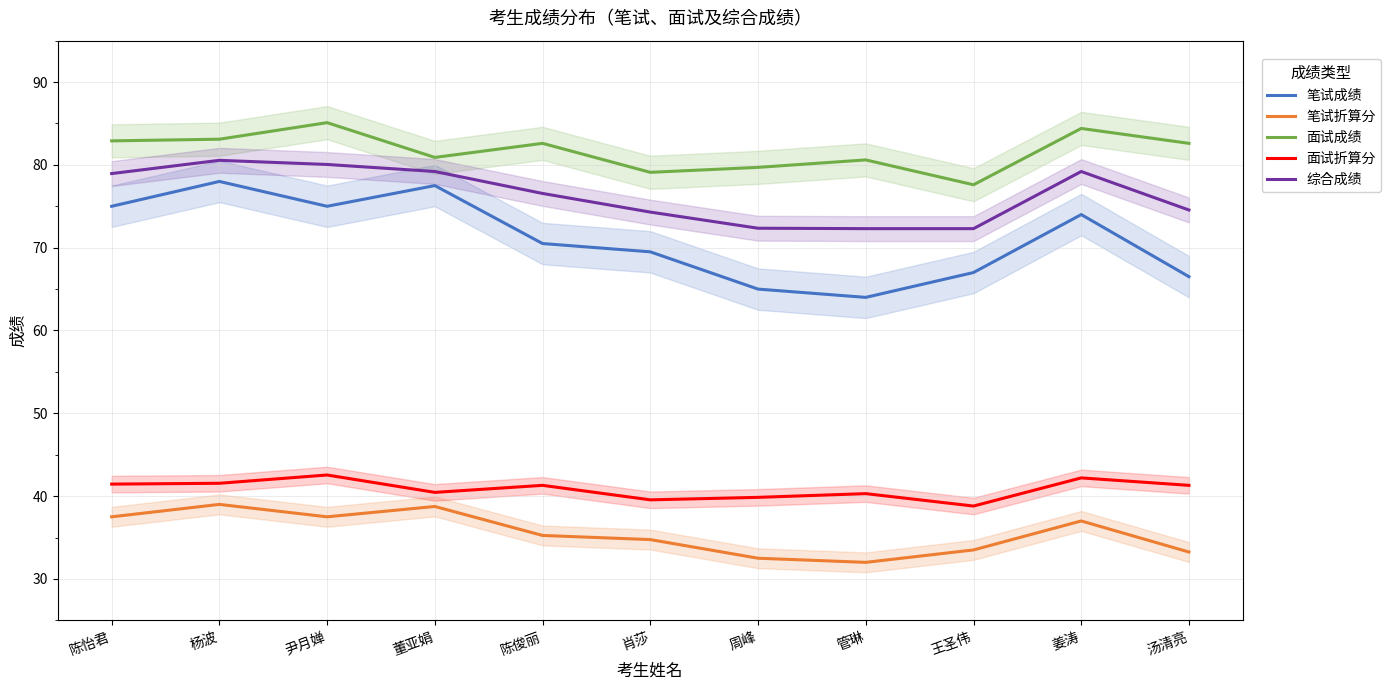

At which label does 面试折算分 first exceed 41?

陈怡君